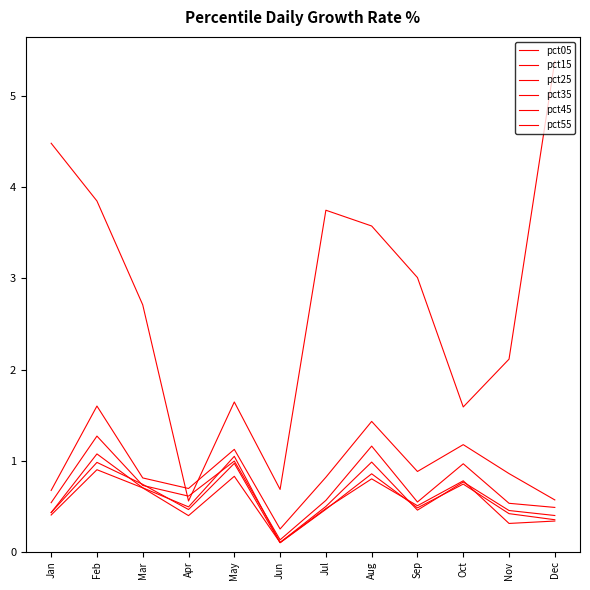

What is the difference between the pct05 values at May and Apr?

1.1